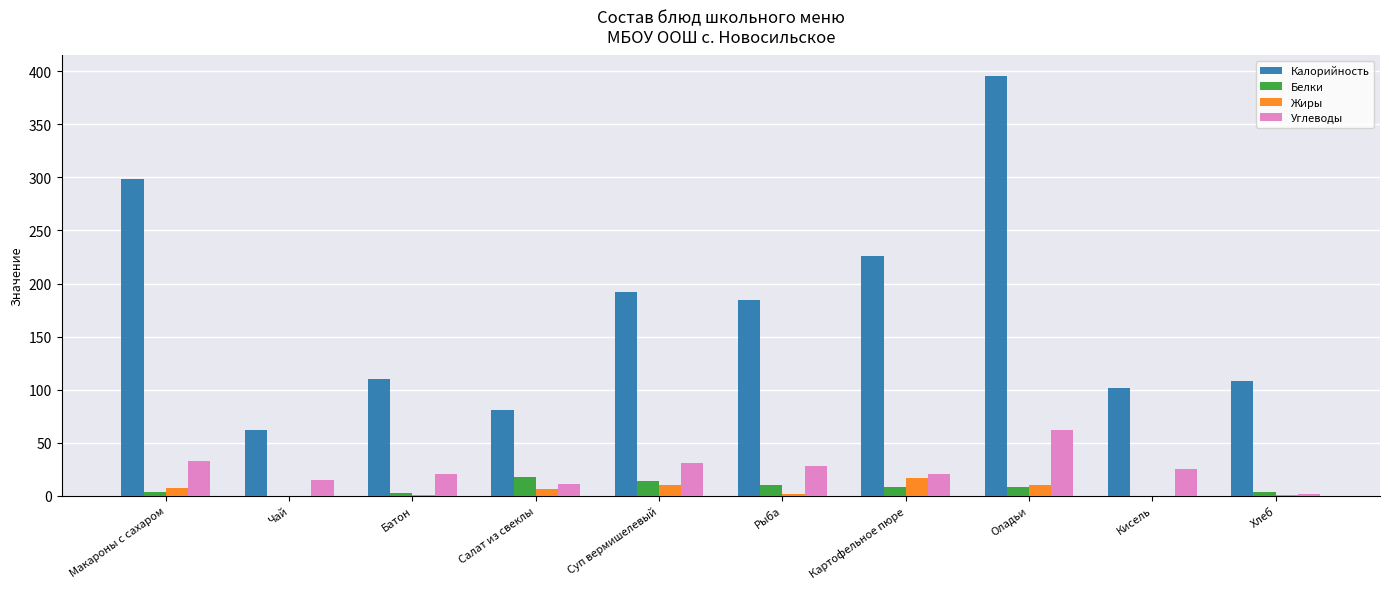

The Углеводы series shows 20.9 at Батон. True or false?

True